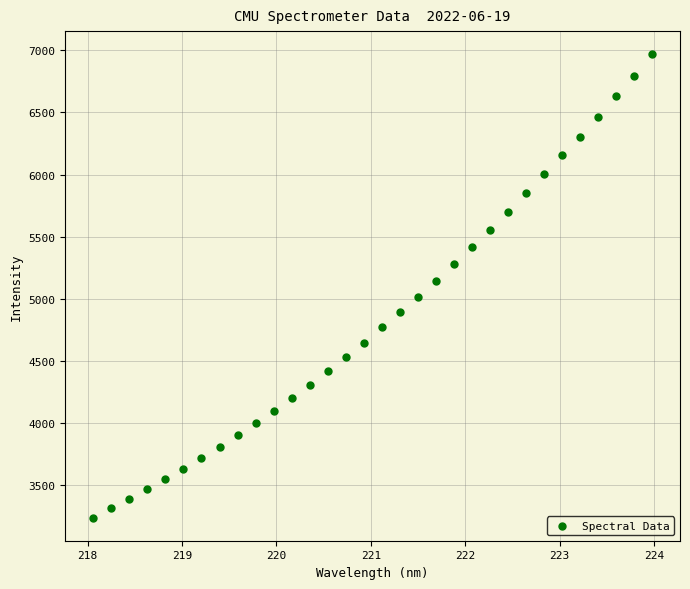

What is the range of X values (max minus min)?

5.9